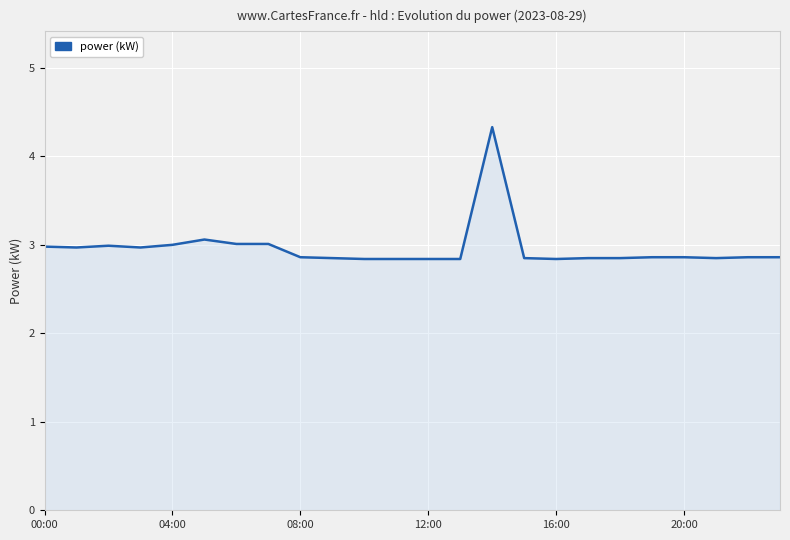

What is the greatest value displayed?

4.3